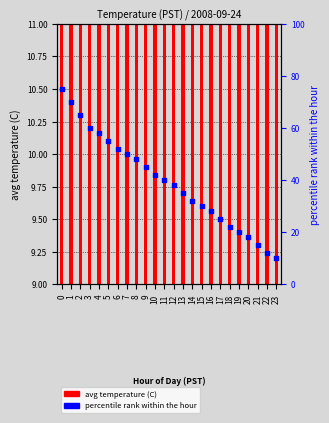

Which series contains the lowest Y value?

avg temperature (C)